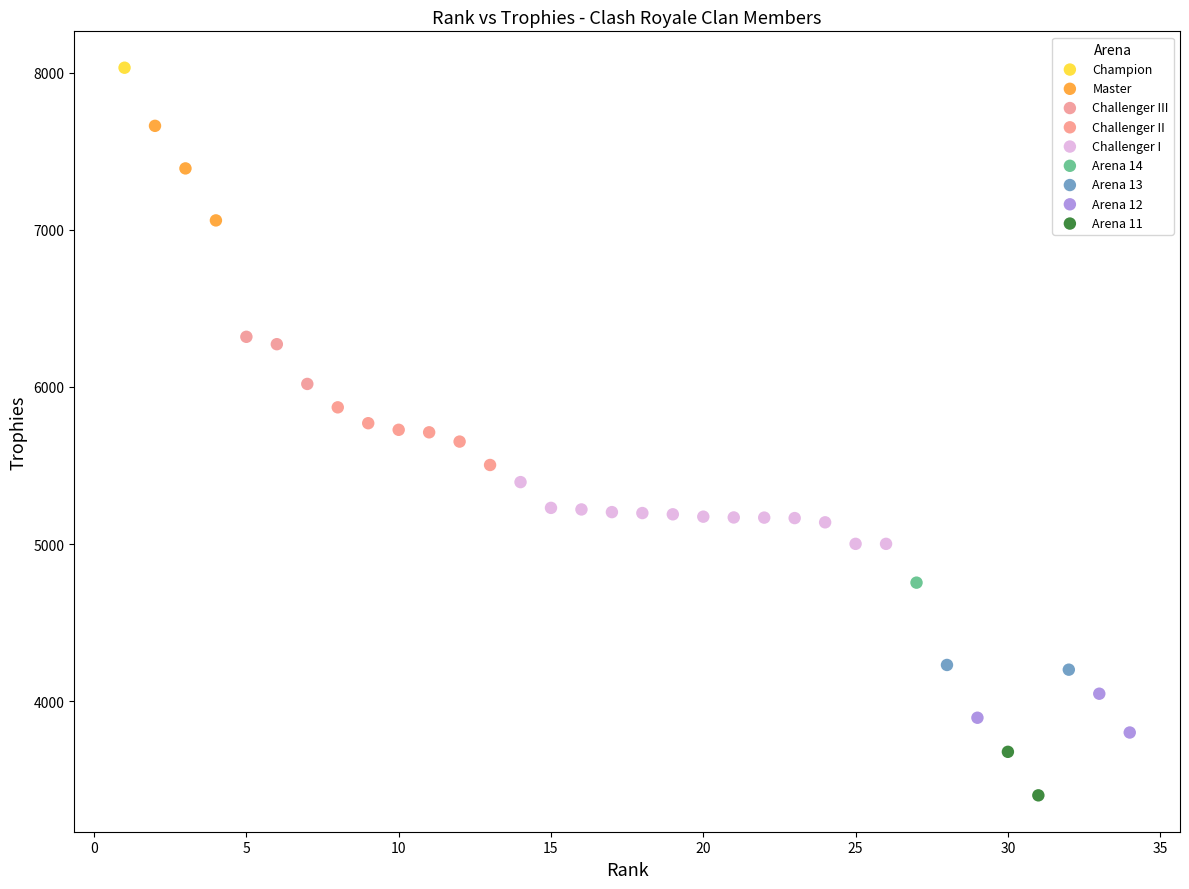

Which series reaches the minimum Y coordinate?

Arena 11